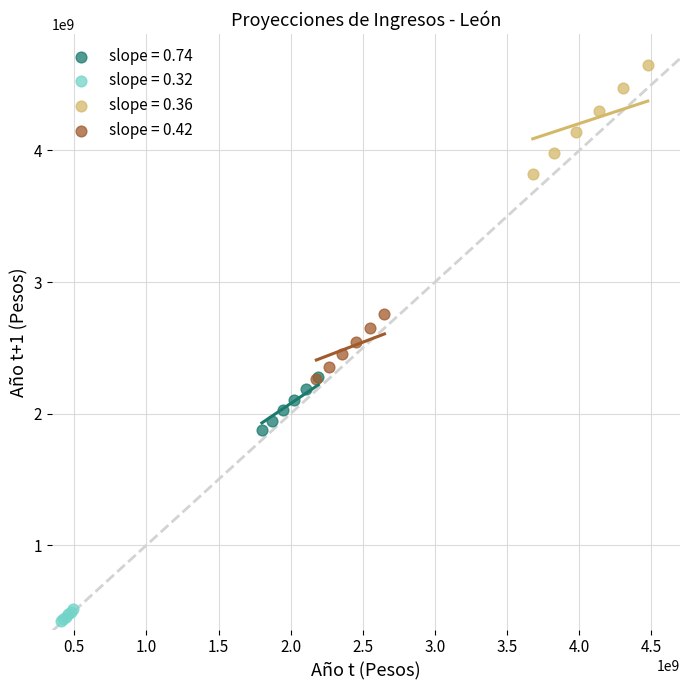

Which series reaches the maximum Y coordinate?

slope = 0.36